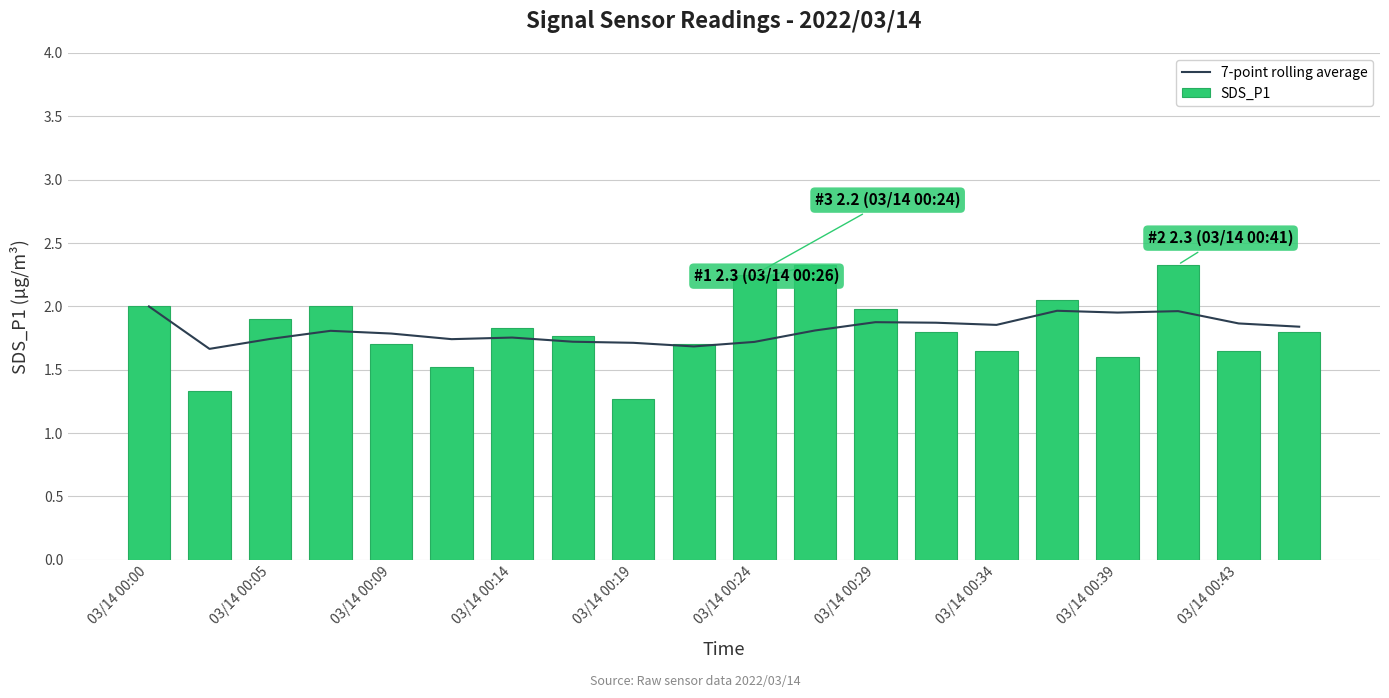

What are all the series names shown in the legend?

7-point rolling average, SDS_P1